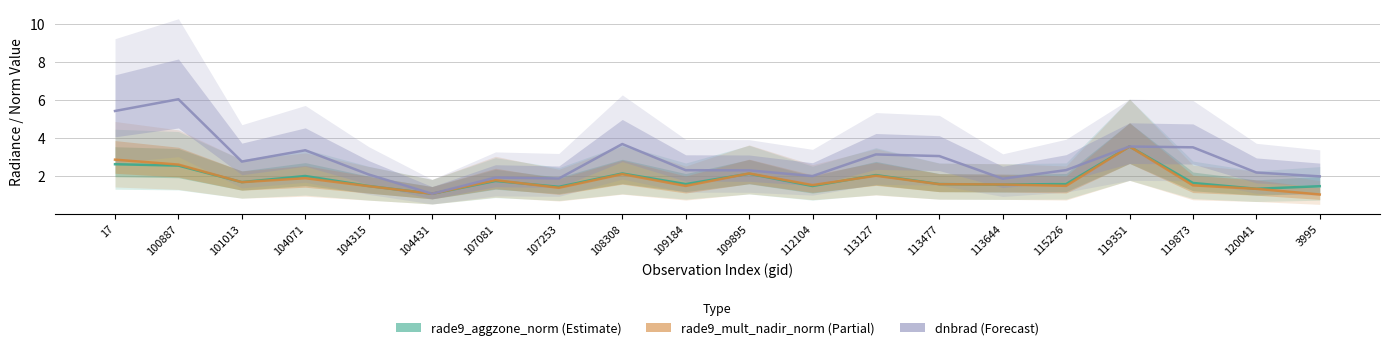

Rank the series by their maximum value, from lowest to highest.

rade9_aggzone_norm, rade9_mult_nadir_norm, dnbrad